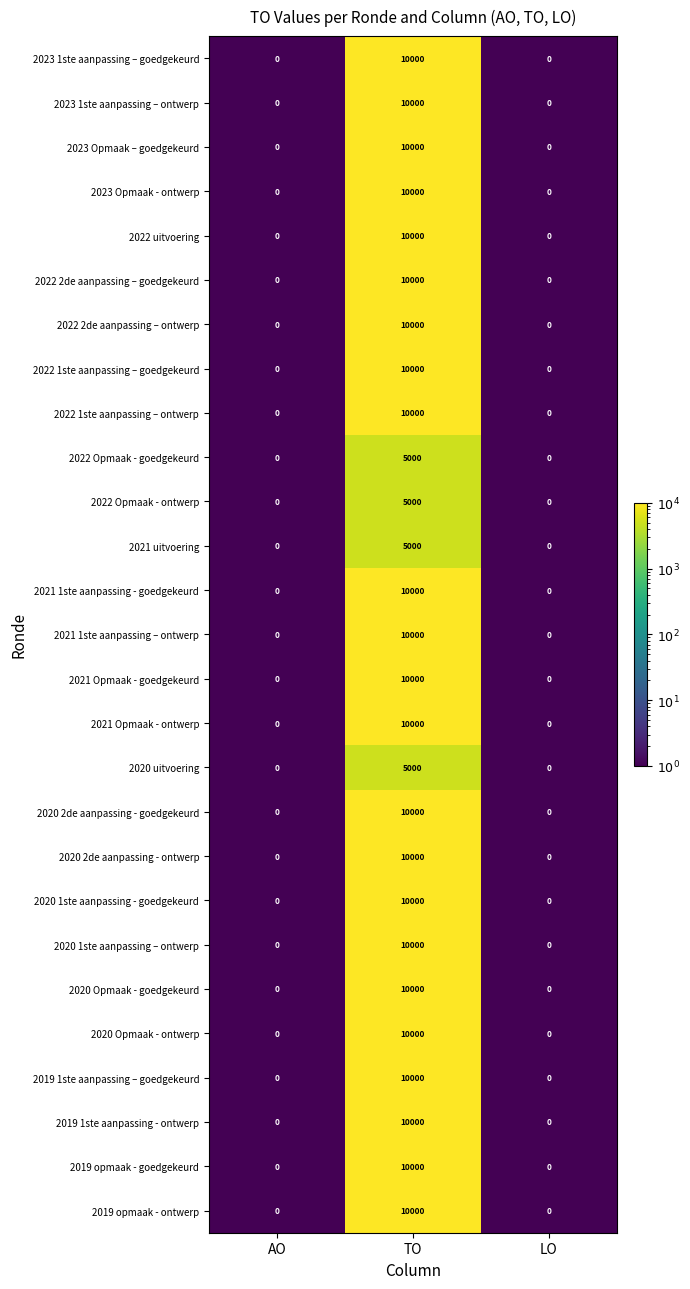

Is it true that 2019 opmaak - goedgekeurd equals 0 at LO?

True